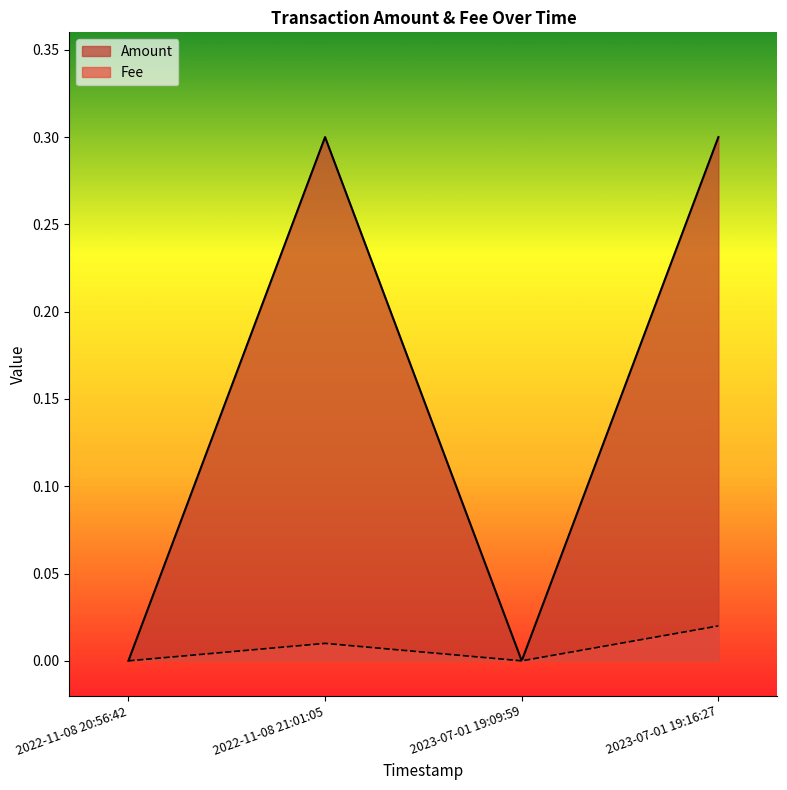

What is the sum of all Amount values?

0.6